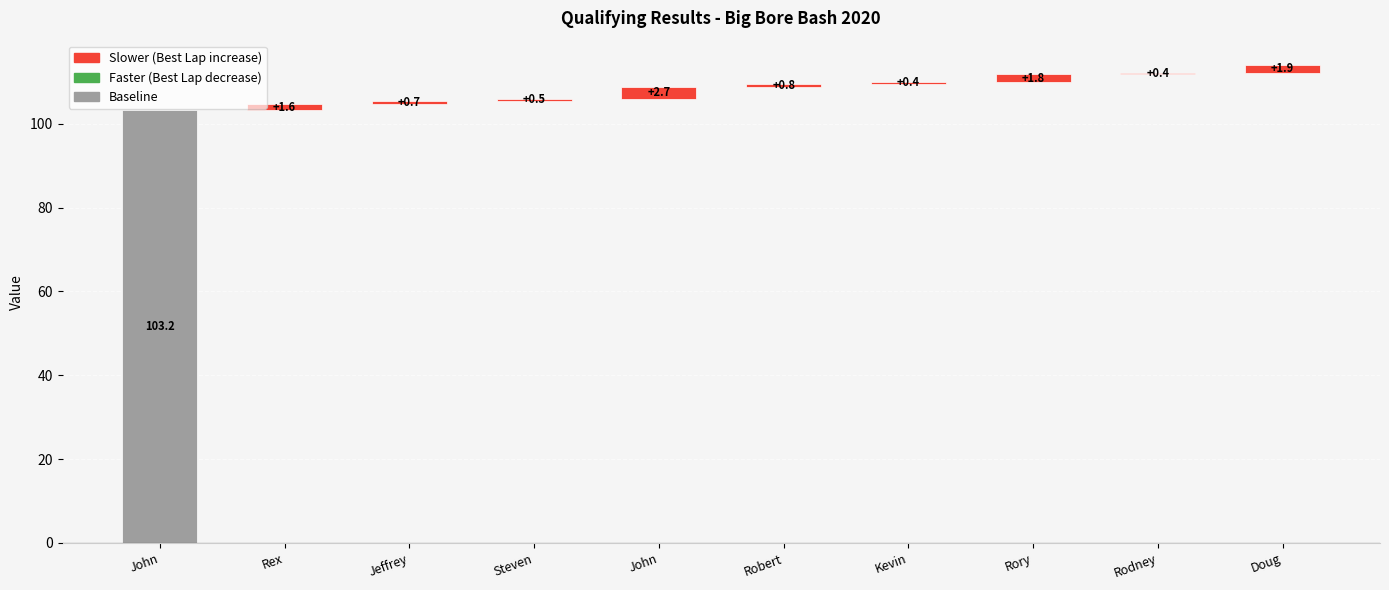

What is the change in value from Robert to Kevin?

-0.4